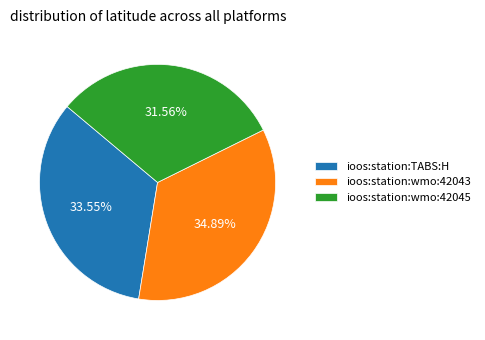

Which has a higher value, ioos:station:wmo:42043 or ioos:station:TABS:H?

ioos:station:wmo:42043